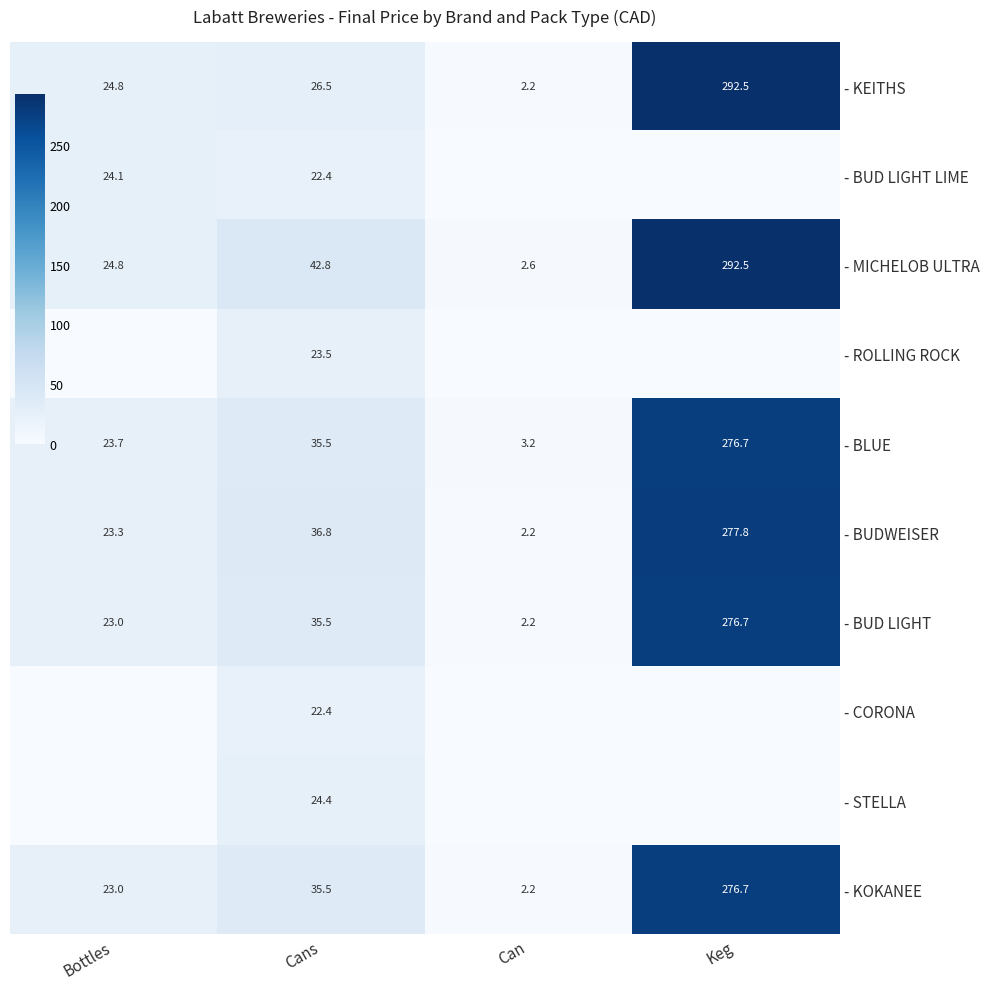

Where does the - BUD LIGHT LIME series first go above 22?

Bottles